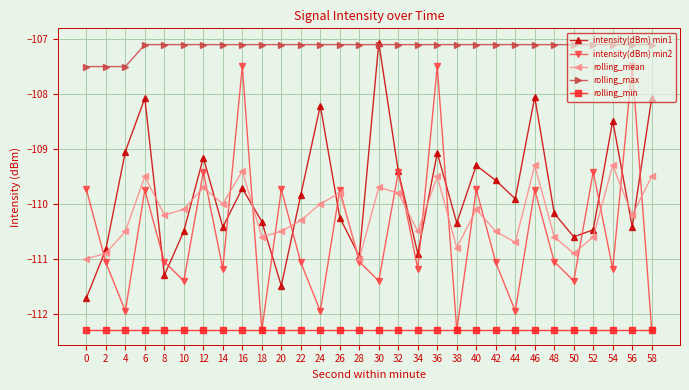

At which category does intensity(dBm) min1 reach its first local peak?

6